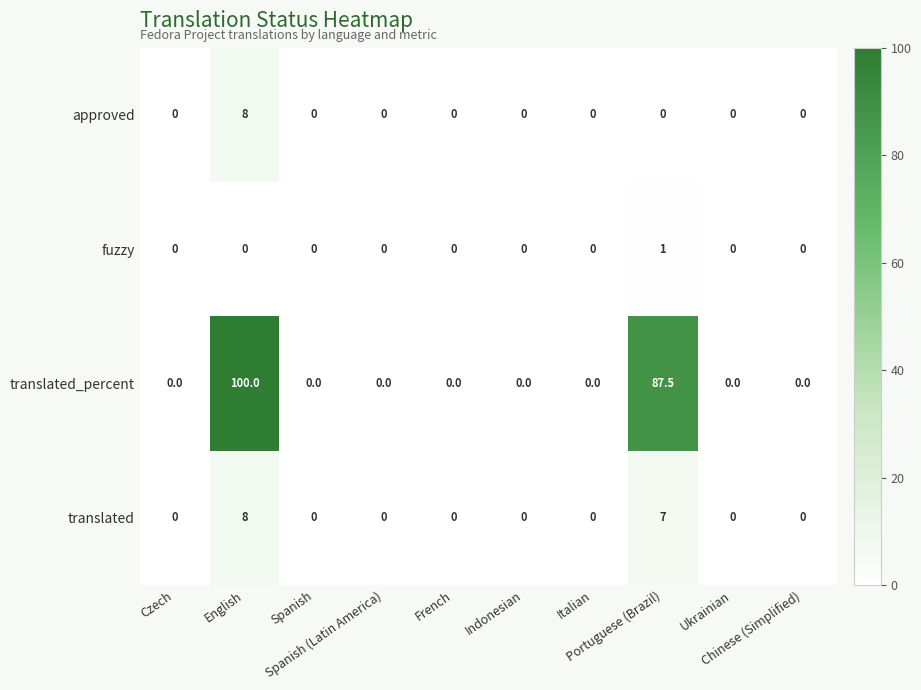

How many fuzzy values are between 0 and 1?

10